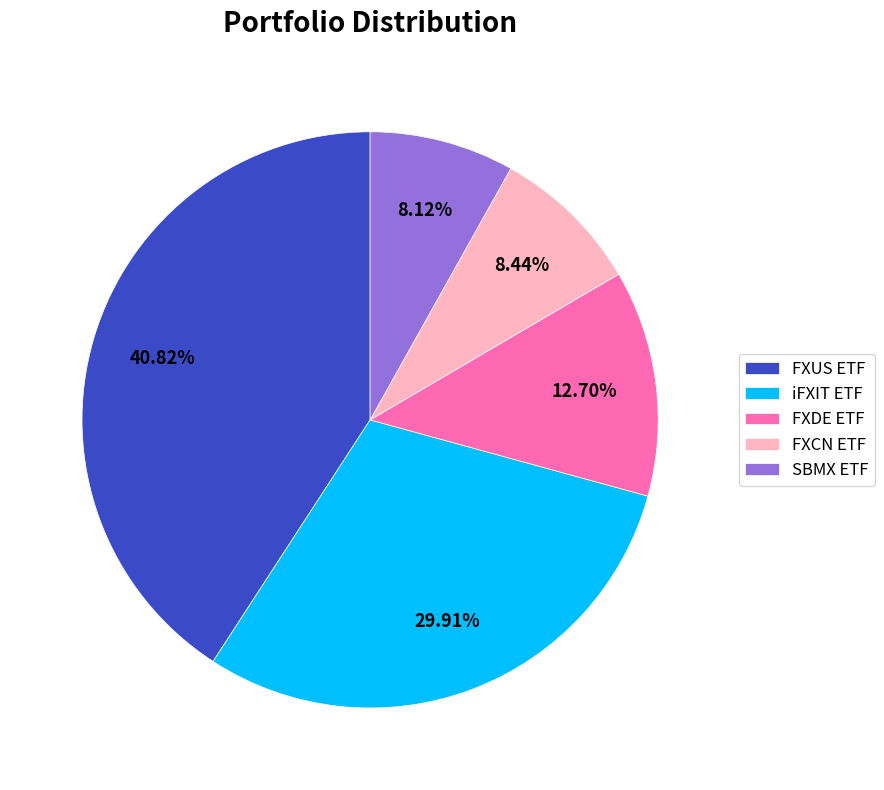

How much of the chart is everything except FXUS ETF?

59.2%